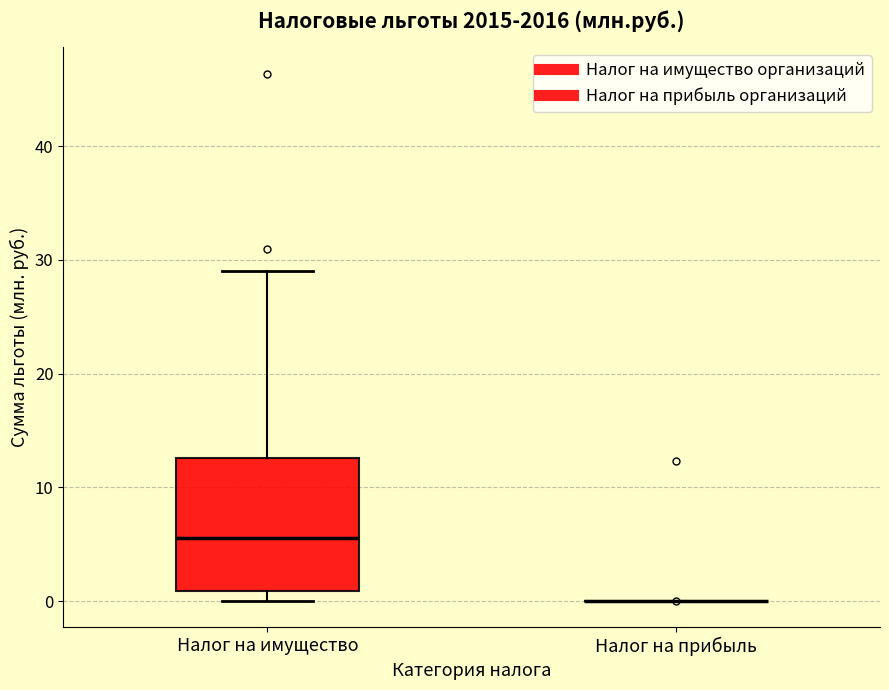

Reading left to right, read every box against the y-axis: the position of its median line, the range the box covers, and the ends of its whiskers. The values are not printed on the chart, so give them approximately, as read against the axis.

Налог на имущество: median 6, box 1 to 13, whiskers 0 to 29
Налог на прибыль: box collapsed to a line at 0, whiskers 0 to 0